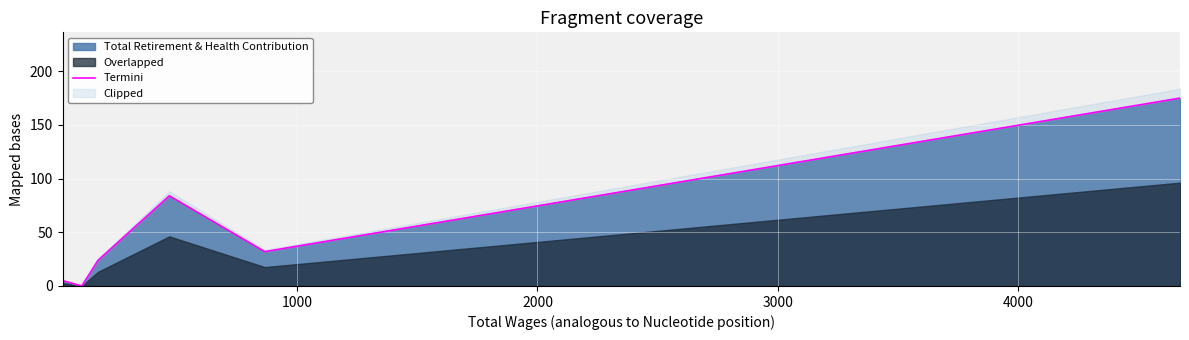

What is the maximum value shown in the chart?

175